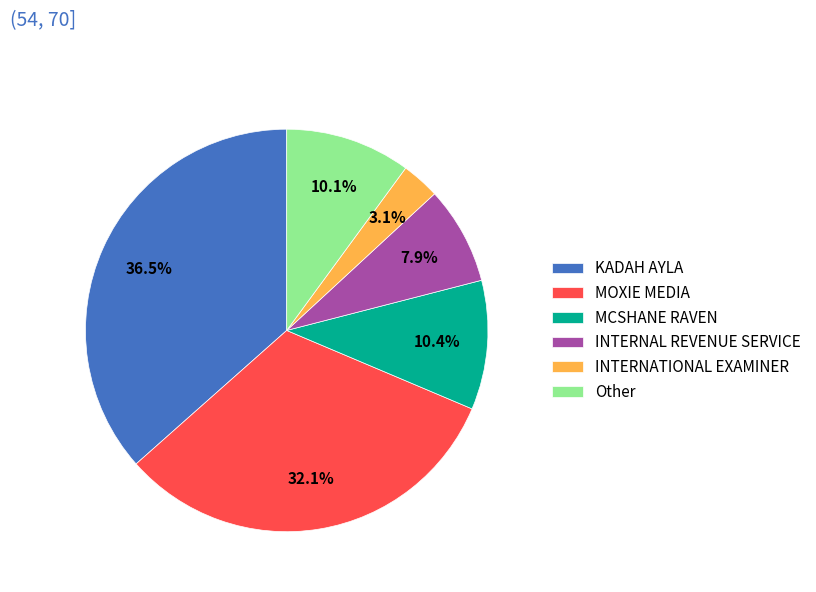

Which has a higher value, INTERNATIONAL EXAMINER or MCSHANE RAVEN?

MCSHANE RAVEN